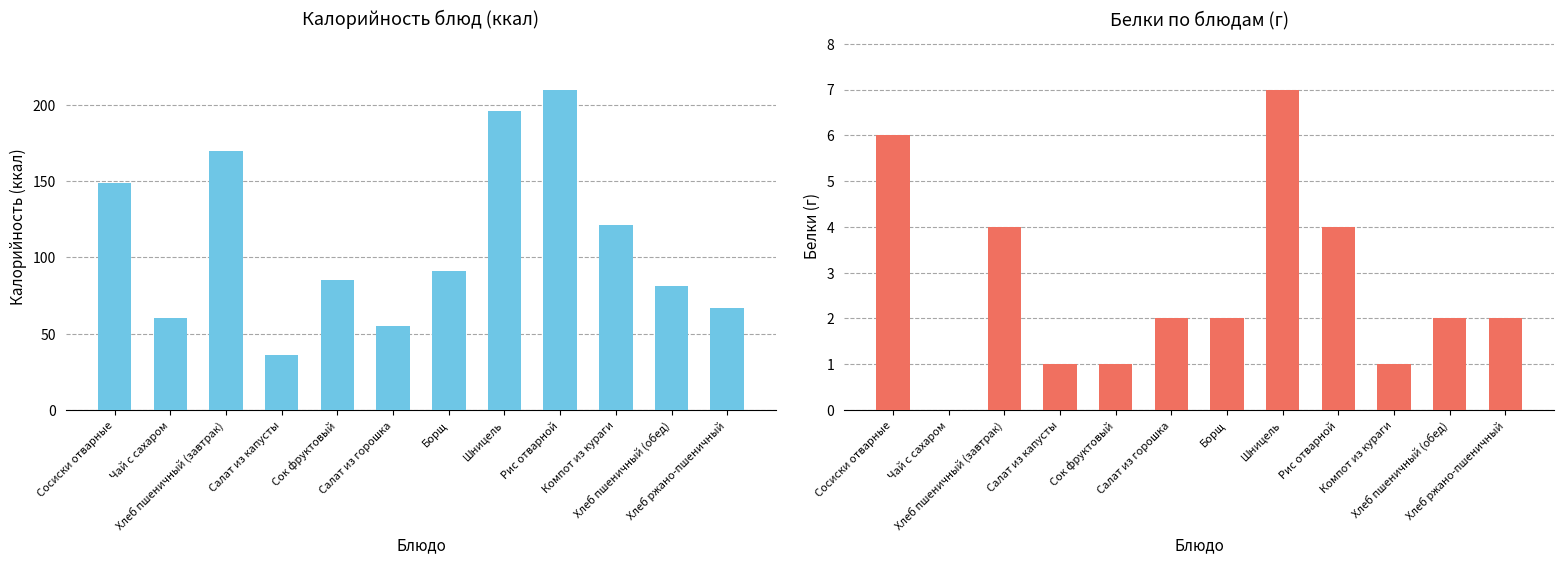

What is the label of the 9th bar from the right?

Салат из капусты